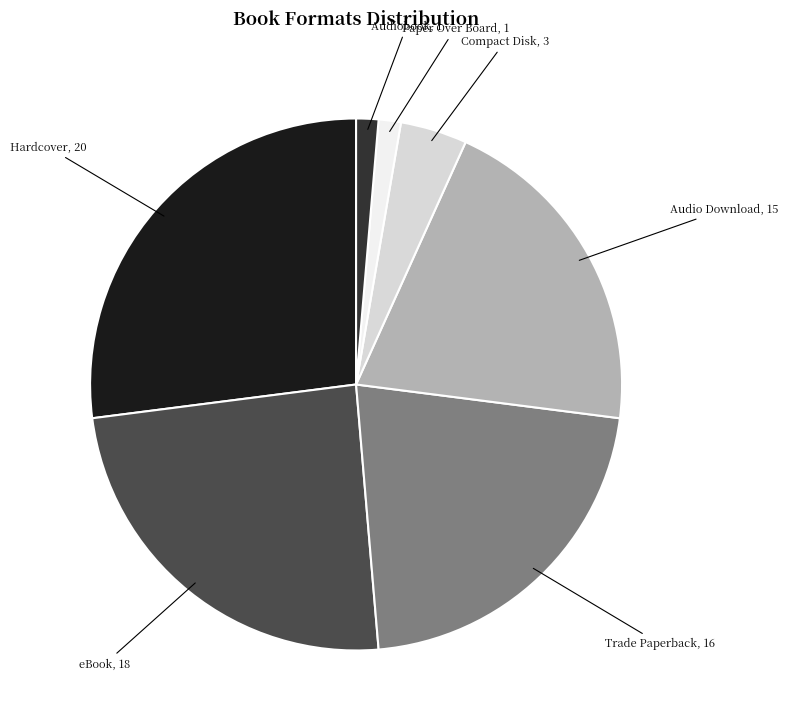

How many slices are in this pie chart?

7